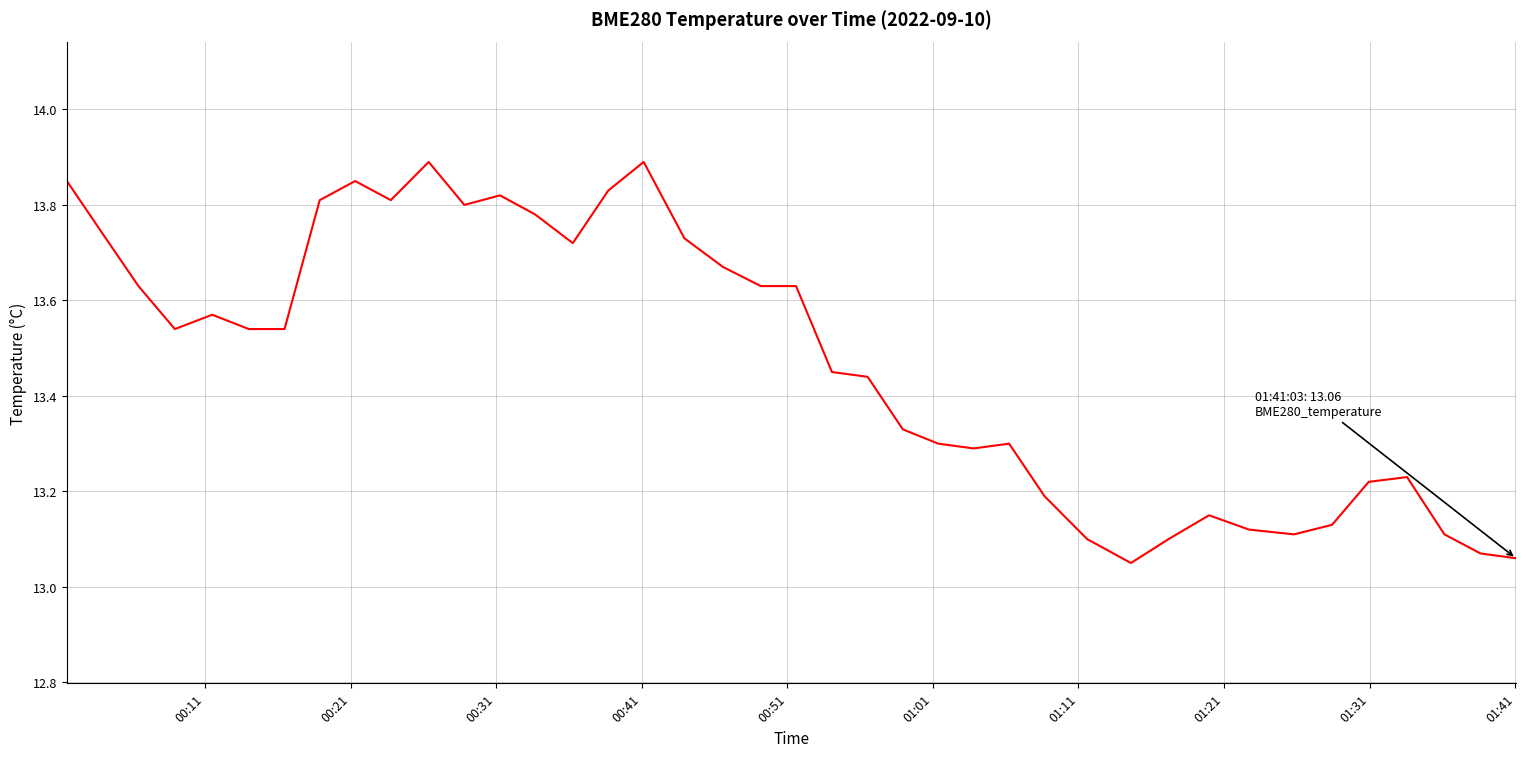

What is the greatest value displayed?

13.9